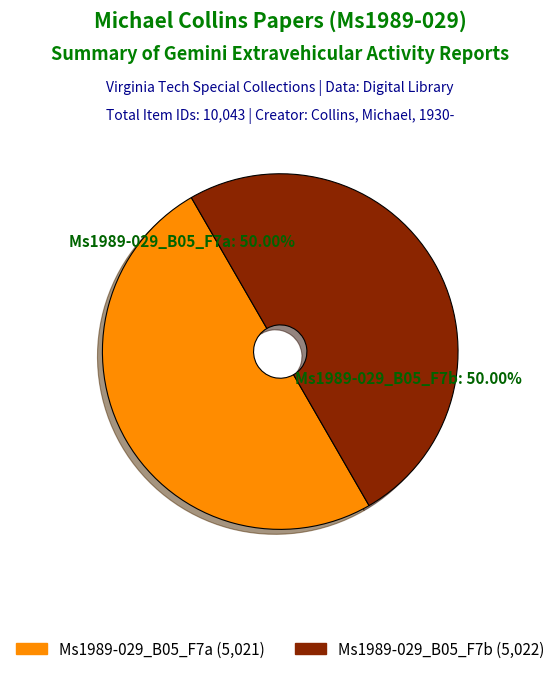

What percentage is the Ms1989-029_B05_F7b slice, to the nearest percent?

50%